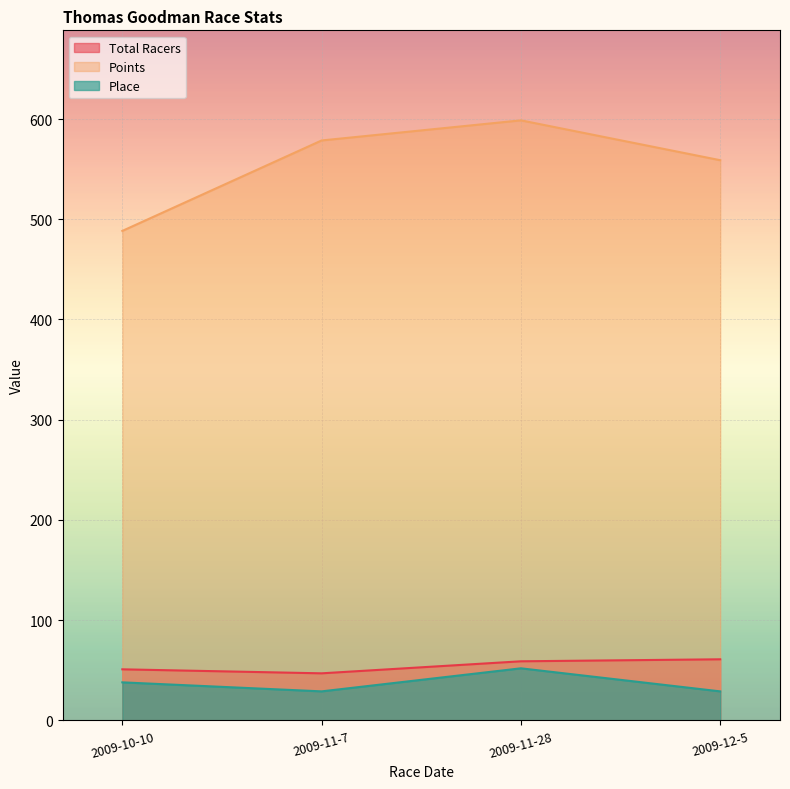

What is the sum of all Place values?

148.0